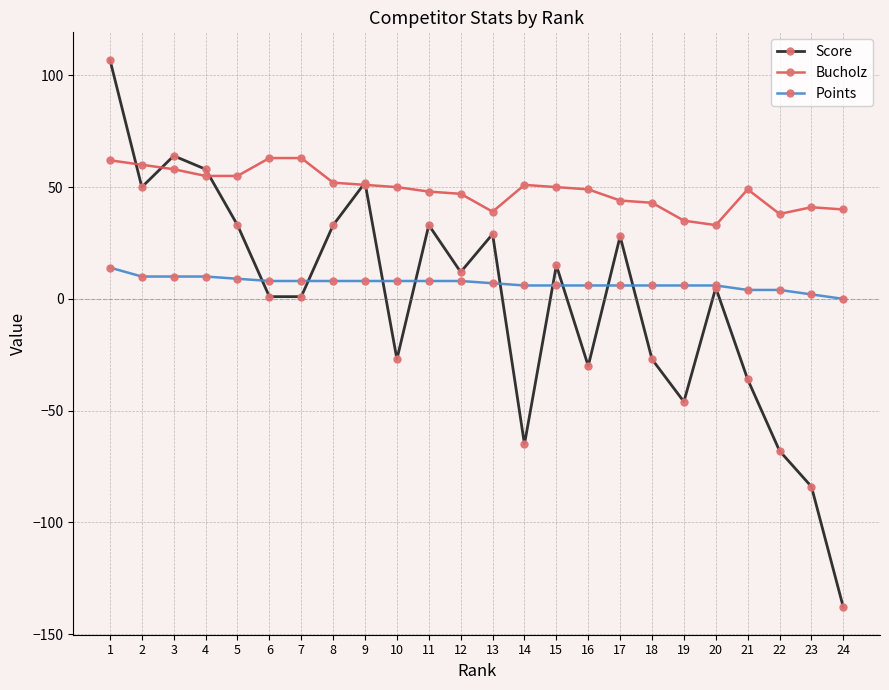

Which series has the largest total across all categories?

Bucholz